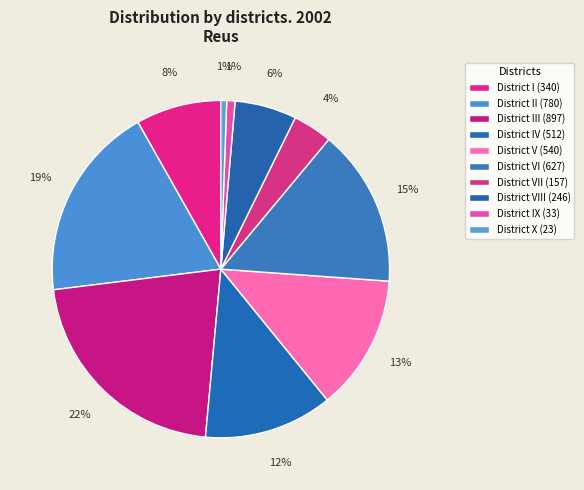

How many segments does this pie chart have?

10